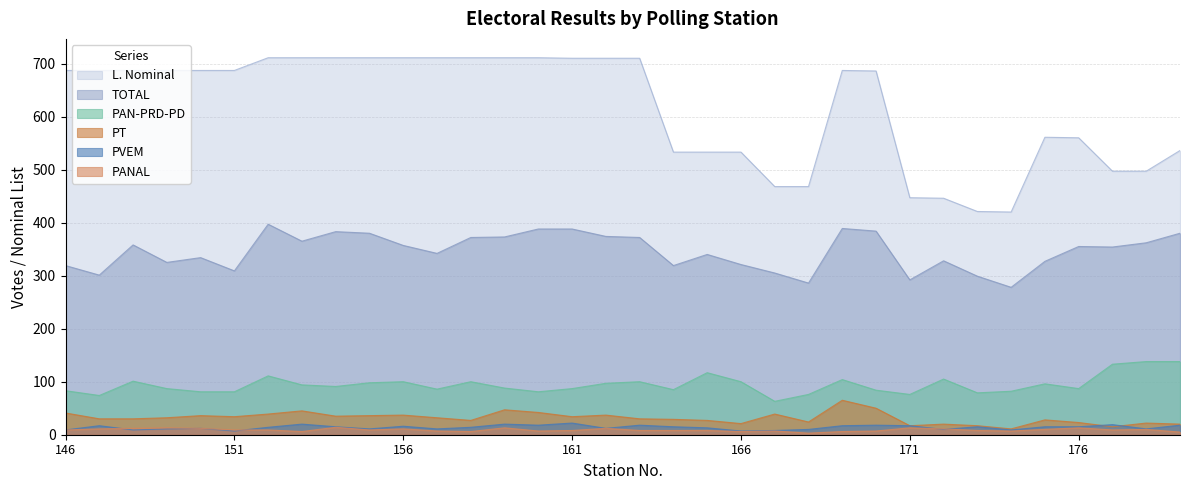

Which series has the largest range (max minus min)?

L. Nominal